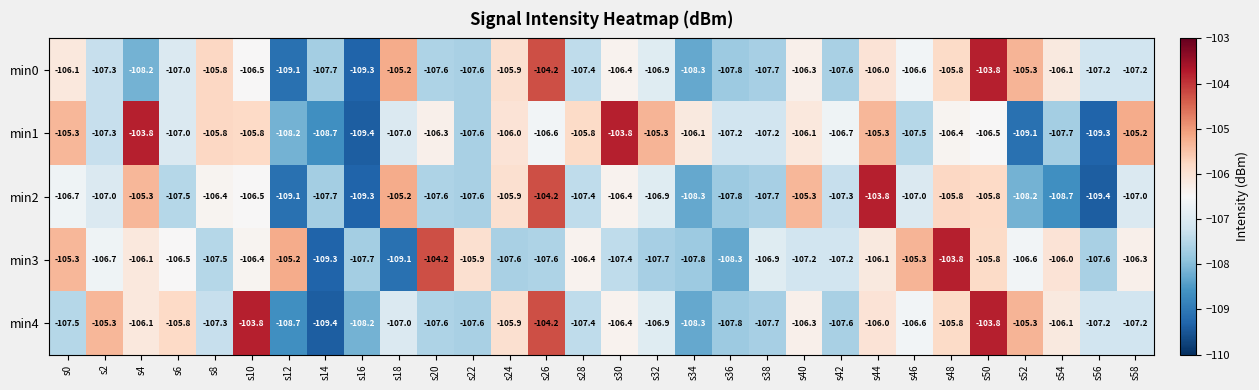

What is the sum of all min3 values?

-3201.5